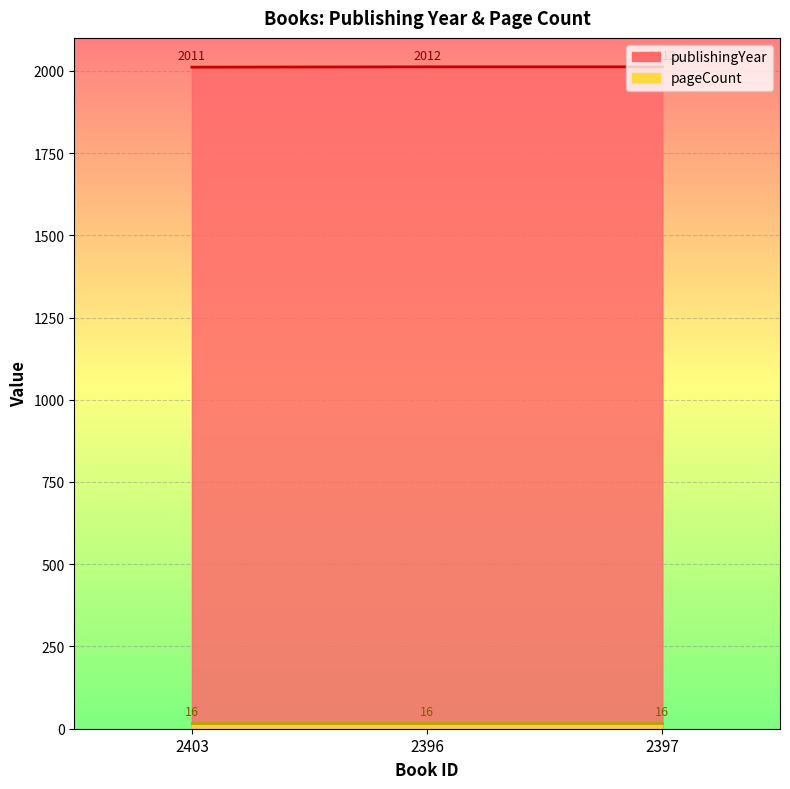

The value at 2397 is 2012. True or false?

True